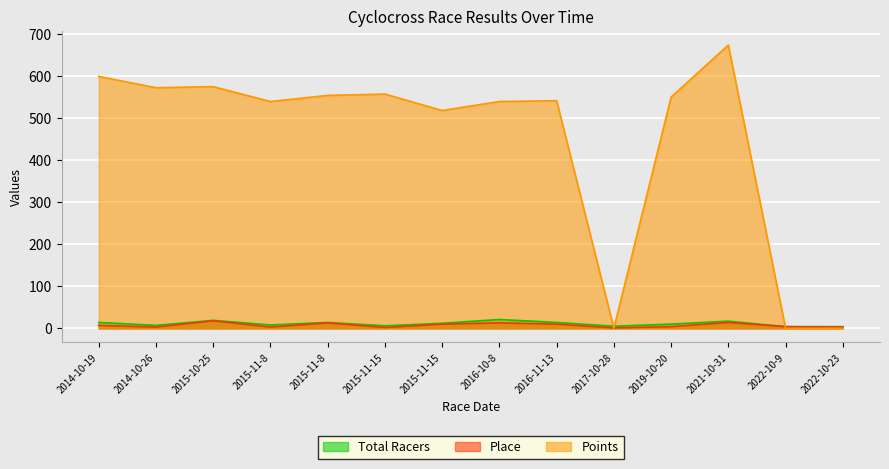

What is the difference between the Place values at 2015-11-8 and 2021-10-31?

11.0